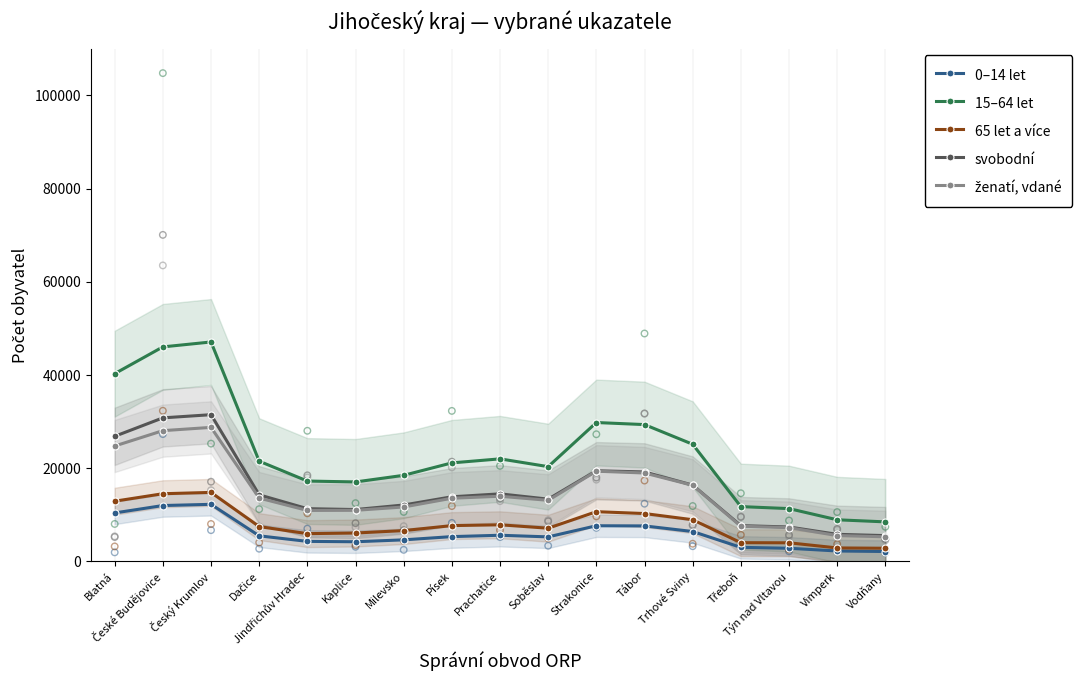

What is the total value across all series at České Budějovice?

131405.3